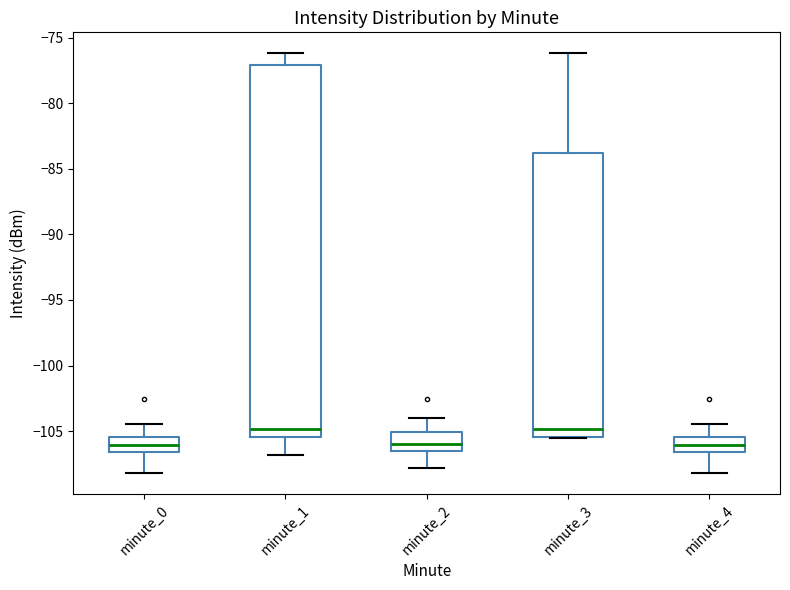

Reading left to right, transcribe this box plot: for each box, give where its median line is, the range the box spans, and where its two whiskers end, as read against the y-axis. The values are not printed on the chart, so give them approximately, as read against the axis.

minute_0: median -106.0, box -106.5 to -105.5, whiskers -108.0 to -104.5
minute_1: median -105.0, box -105.5 to -77.0, whiskers -107.0 to -76.0
minute_2: median -106.0, box -106.5 to -105.0, whiskers -108.0 to -104.0
minute_3: median -105.0, box -105.5 to -84.0, whiskers -105.5 to -76.0
minute_4: median -106.0, box -106.5 to -105.5, whiskers -108.0 to -104.5